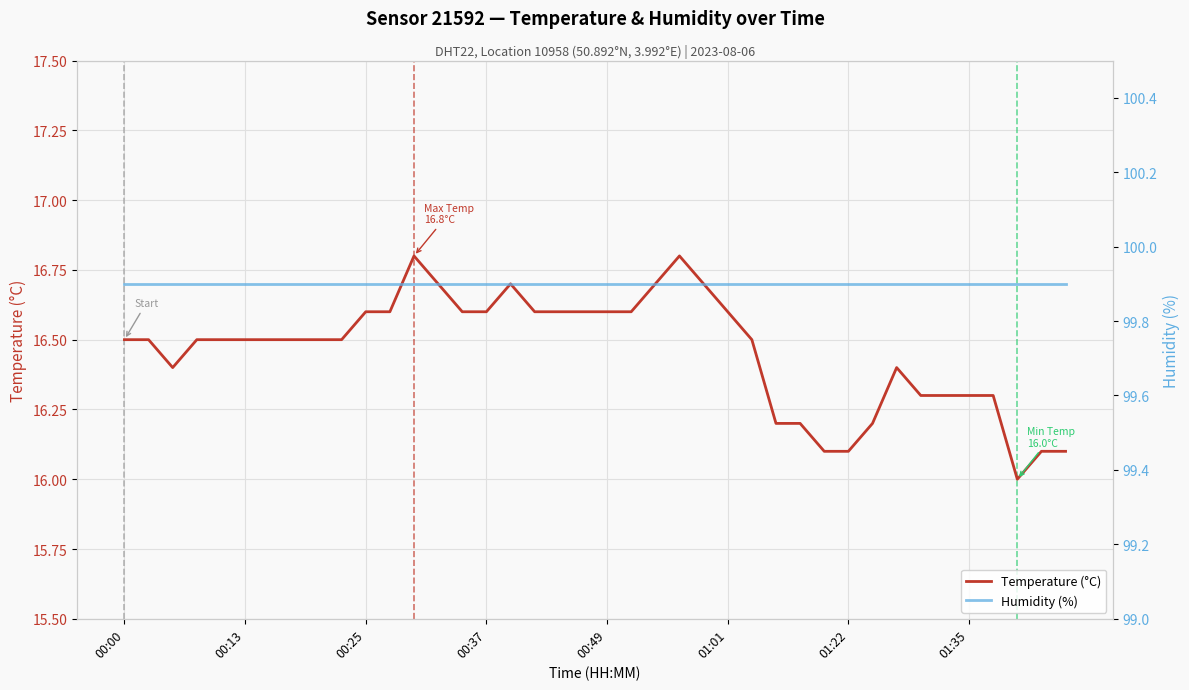

Reading left to right, transcribe all the data shown in this chart.

Temperature (°C): 16.5	16.5	16.4	16.5	16.5	16.5	16.5	16.5	16.5	16.5	16.6	16.6	16.8	16.7	16.6	16.6	16.7	16.6	16.6	16.6	16.6	16.6	16.7	16.8	16.7	16.6	16.5	16.2	16.2	16.1	16.1	16.2	16.4	16.3	16.3	16.3	16.3	16.0	16.1	16.1
Humidity (%): 99.9	99.9	99.9	99.9	99.9	99.9	99.9	99.9	99.9	99.9	99.9	99.9	99.9	99.9	99.9	99.9	99.9	99.9	99.9	99.9	99.9	99.9	99.9	99.9	99.9	99.9	99.9	99.9	99.9	99.9	99.9	99.9	99.9	99.9	99.9	99.9	99.9	99.9	99.9	99.9